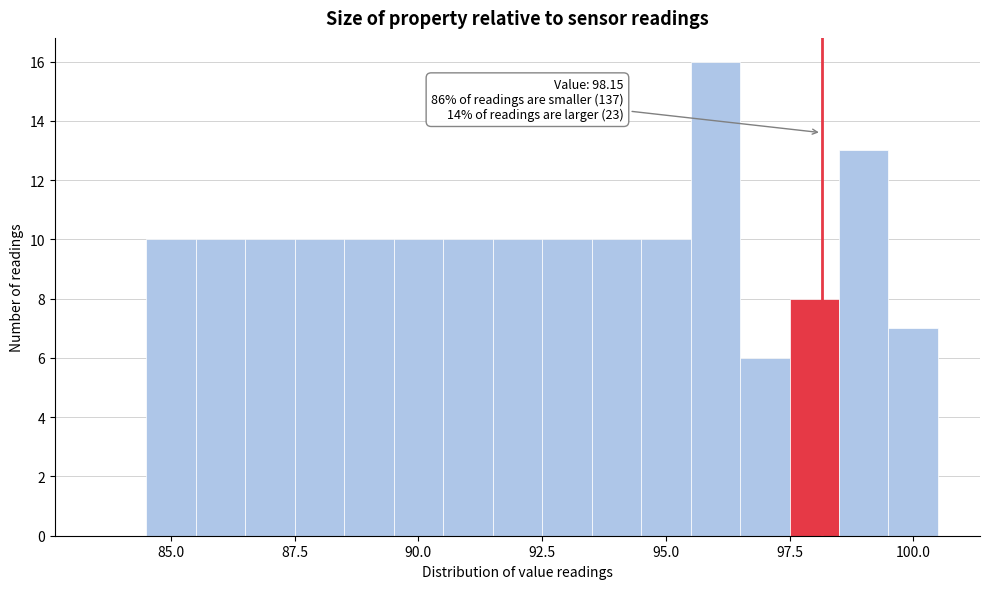

Read against the x-axis, roughly where is the centre of the tallest bar?

96.0